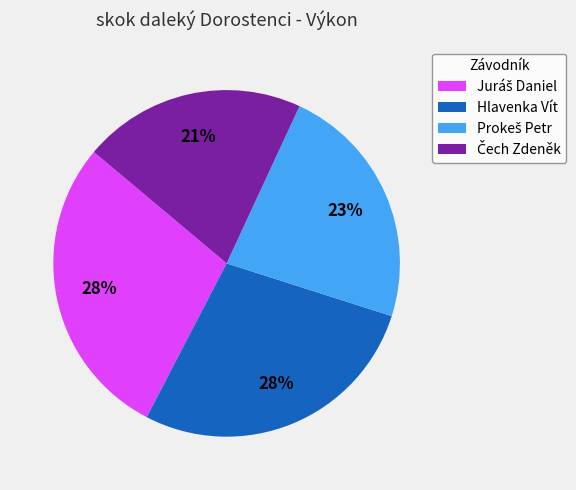

Does any single category account for the majority?

No